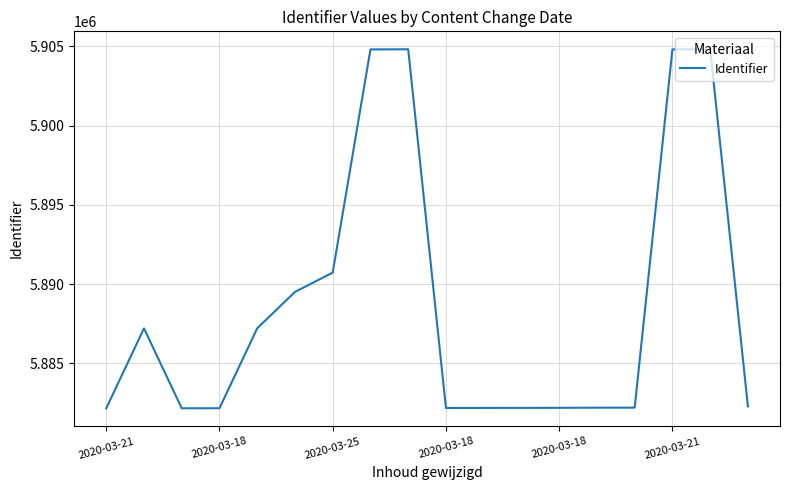

What is the minimum value shown in the chart?

5882157